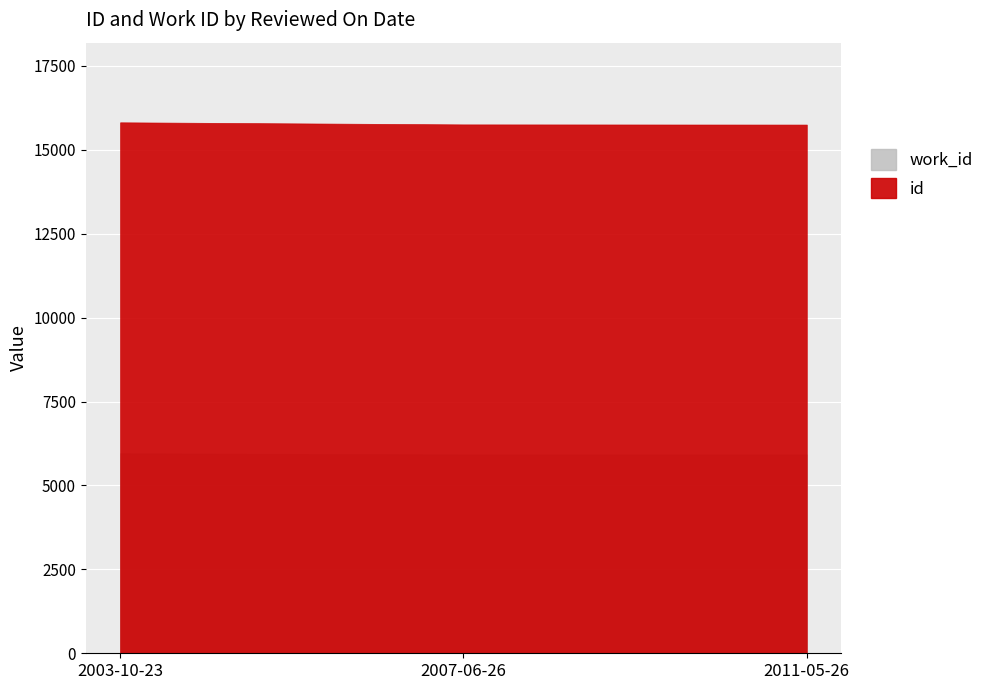

List the labels in order of id value, largest first.

2003-10-23, 2007-06-26, 2011-05-26